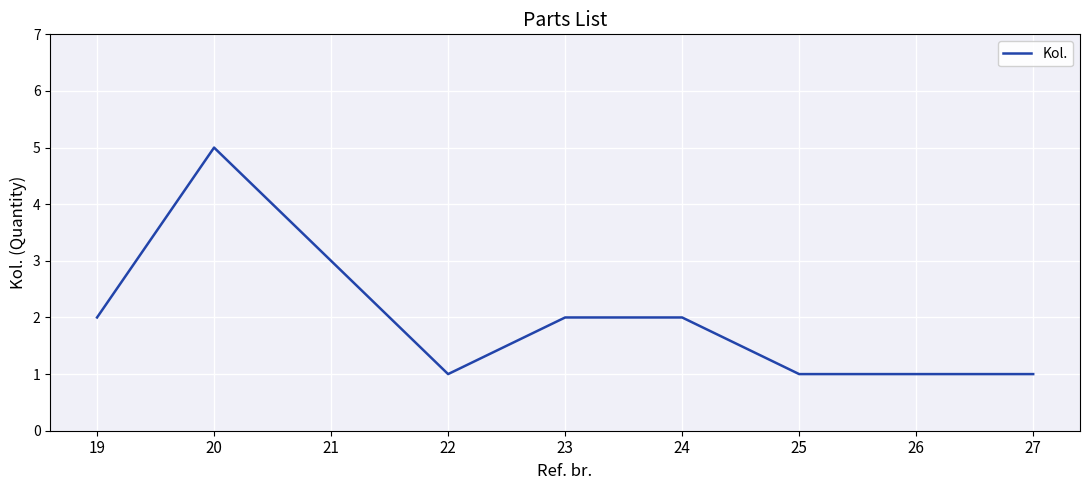

What value does the data have at 20?

5